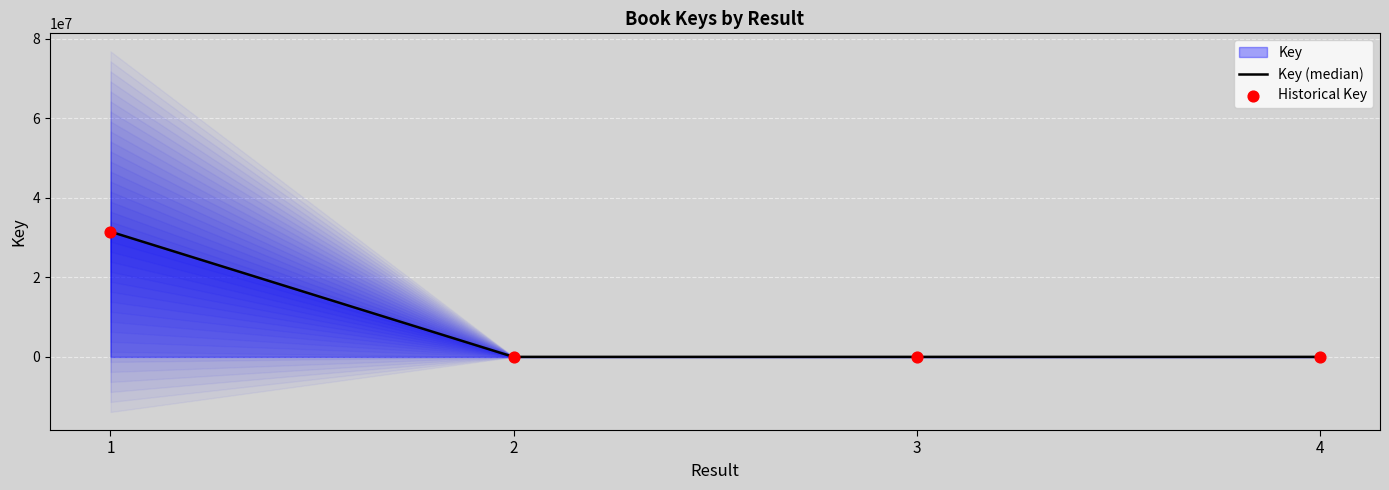

Which series contains the lowest Y value?

Key (median)